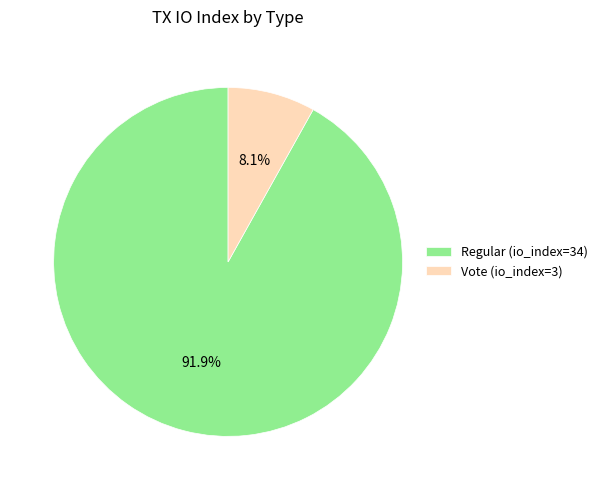

Which category has the smallest portion of the pie?

Vote (io_index=3)